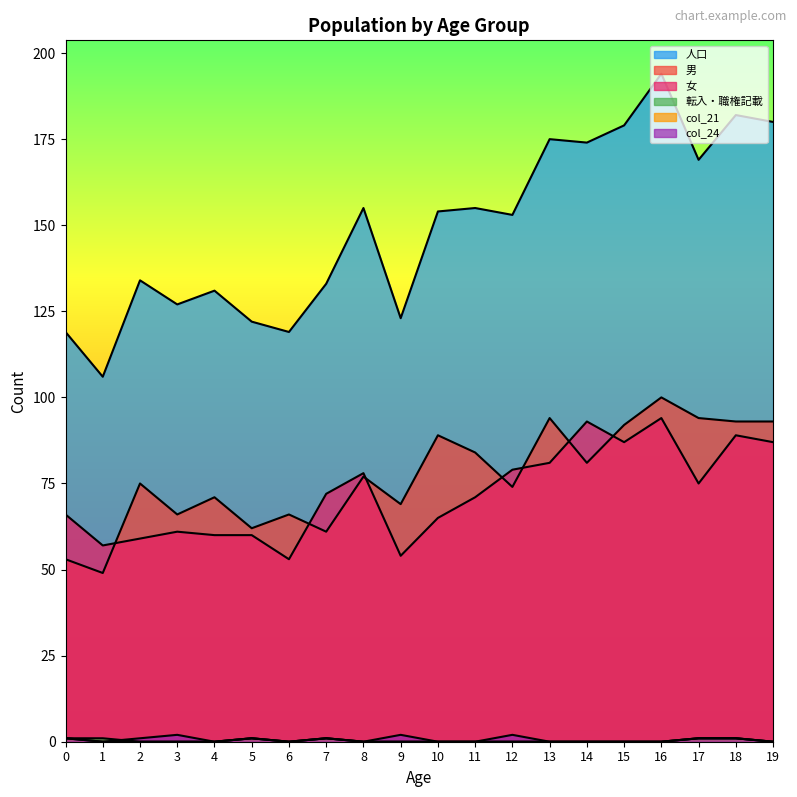

Which category has the lowest value in the 男 series?

1